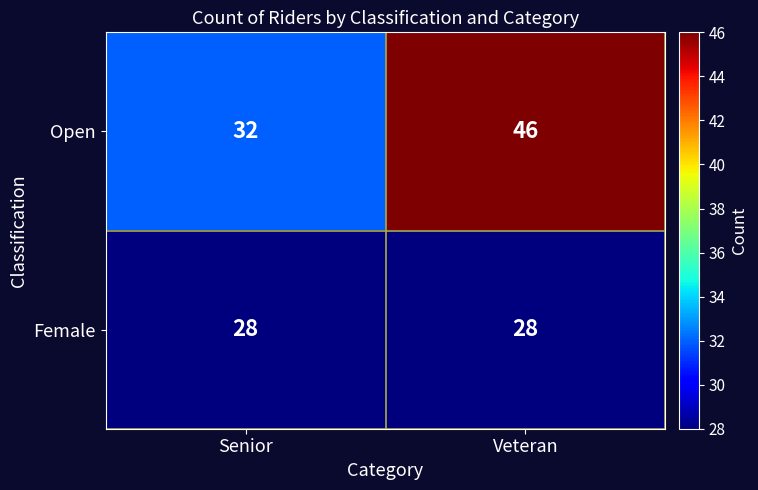

Which series has the largest range (max minus min)?

Open